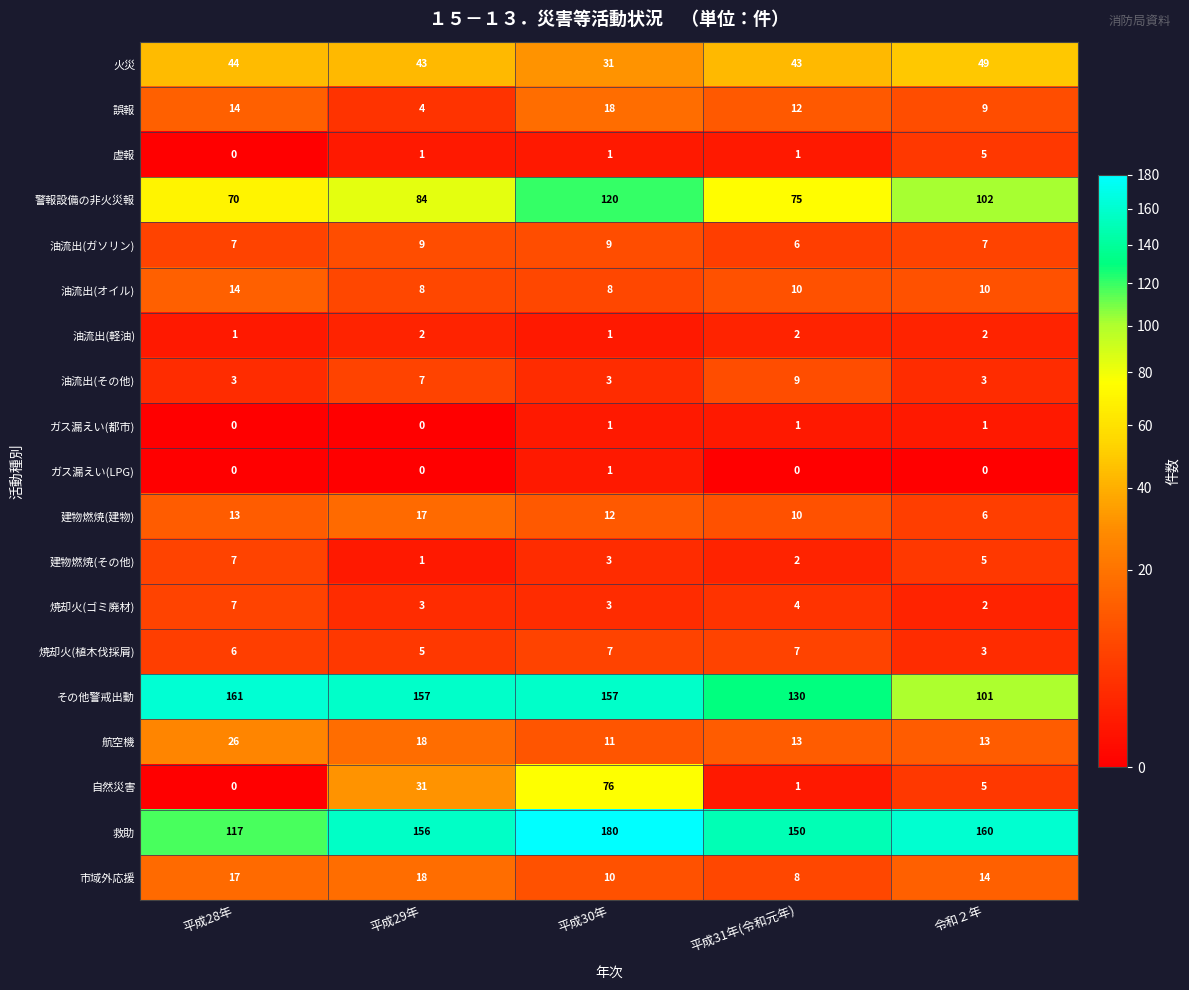

Between 平成29年 and 令和２年, which series saw the biggest shift?

その他警戒出動